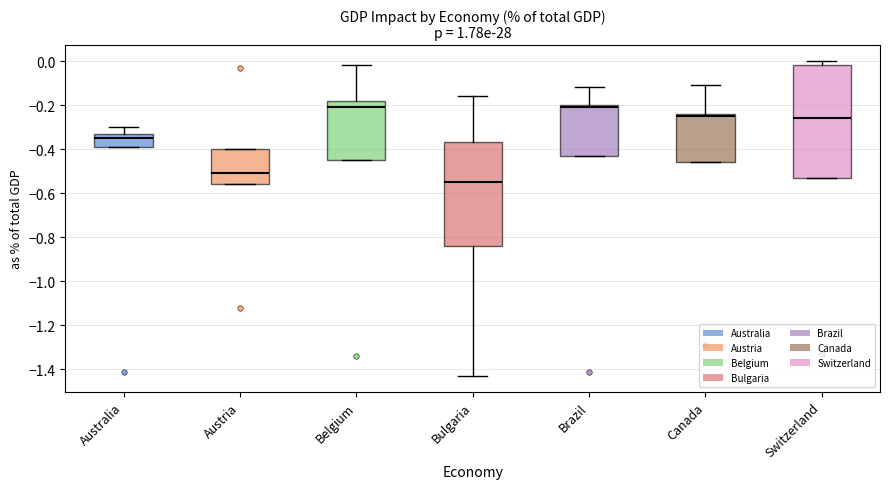

Reading left to right, read every box against the y-axis: the position of its median line, the range the box covers, and the ends of its whiskers. The values are not printed on the chart, so give them approximately, as read against the axis.

Australia: median -0.34, box -0.38 to -0.32, whiskers -0.38 to -0.30
Austria: median -0.50, box -0.56 to -0.40, whiskers -0.56 to -0.40
Belgium: median -0.20, box -0.44 to -0.18, whiskers -0.44 to -0.02
Bulgaria: median -0.54, box -0.84 to -0.36, whiskers -1.42 to -0.16
Brazil: median -0.20 (just below the box's upper edge), box -0.42 to -0.20, whiskers -0.42 to -0.12
Canada: median -0.24 (just below the box's upper edge), box -0.46 to -0.24, whiskers -0.46 to -0.10
Switzerland: median -0.26, box -0.52 to -0.02, whiskers -0.52 to 0.00